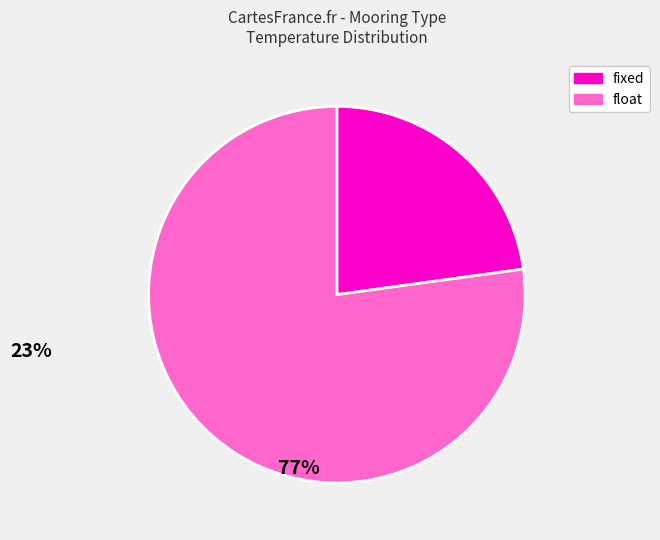

Combined, do float and fixed account for over 50%?

Yes